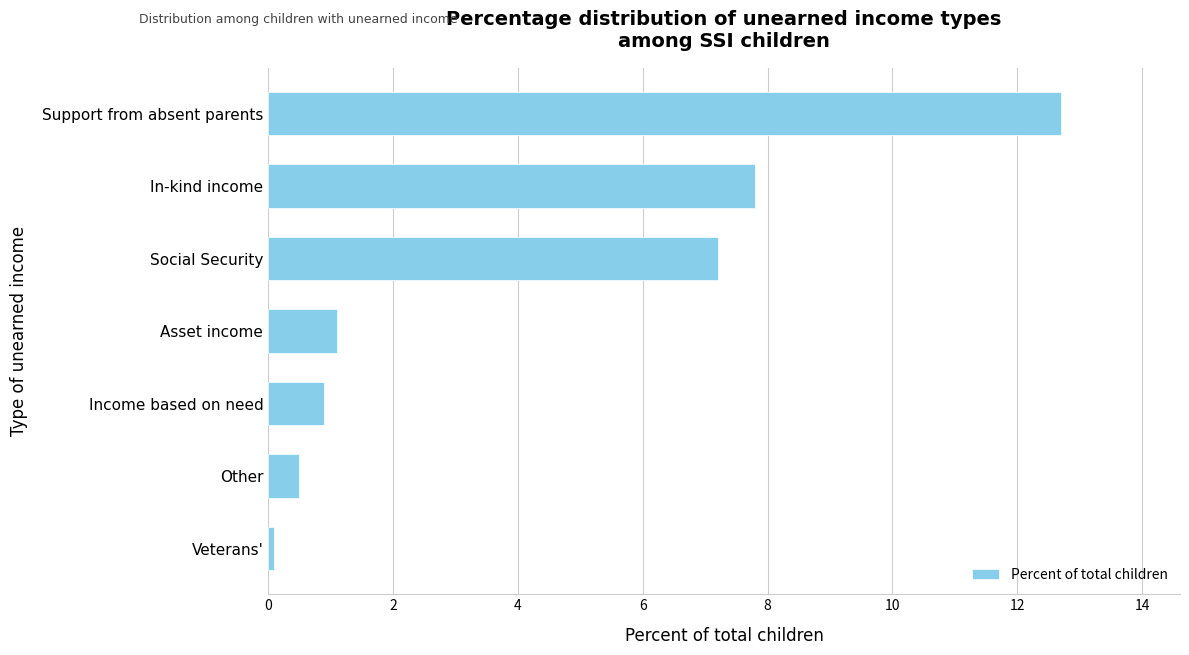

What is the difference between the maximum and minimum values?

12.6